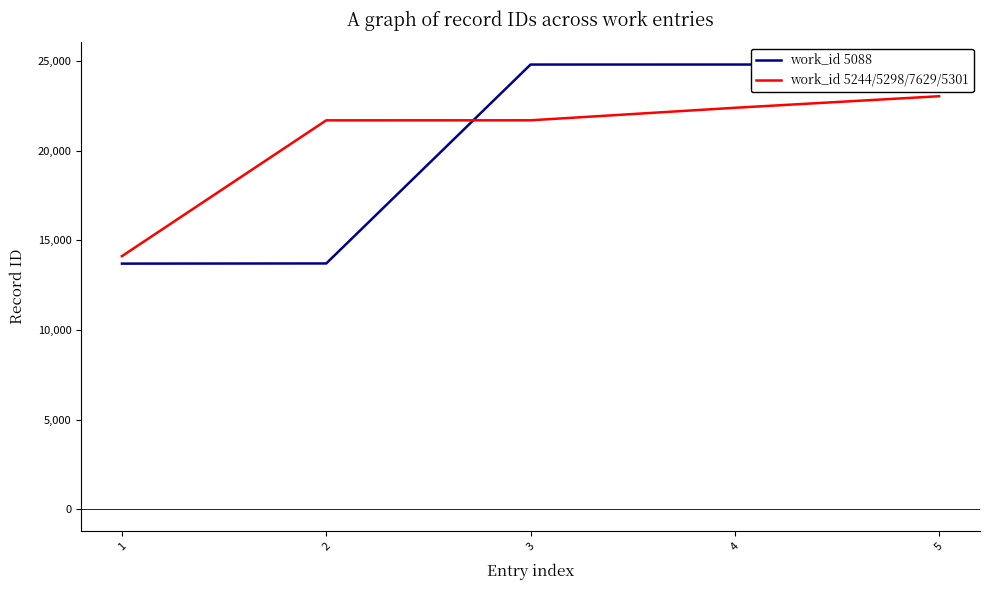

What is the spread (max minus min) of values at 3?

3113